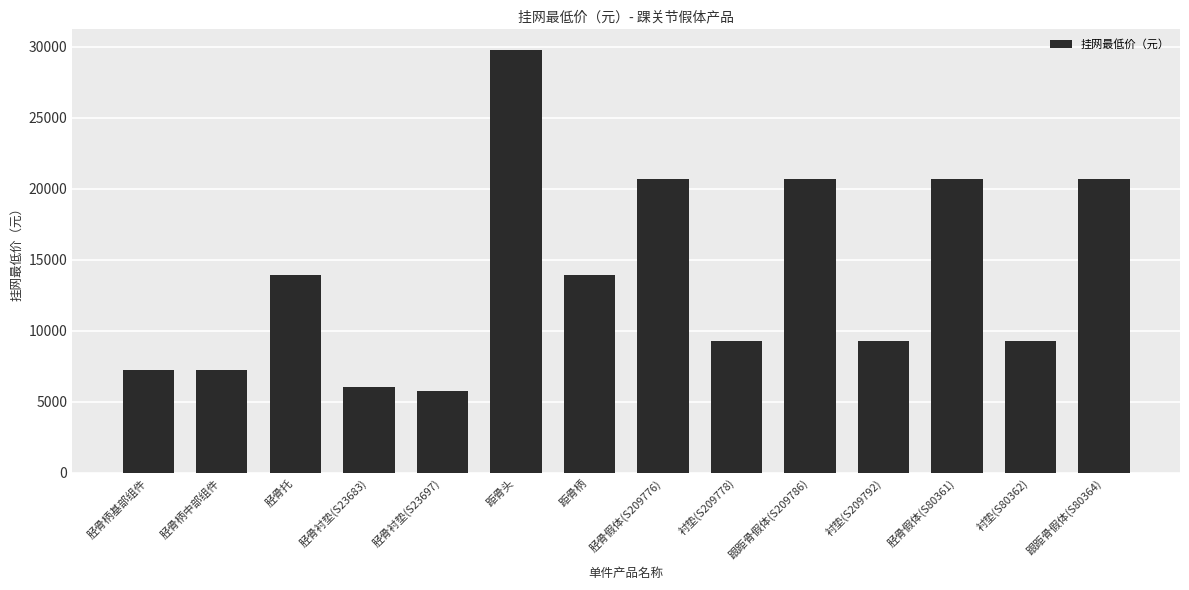

Count the number of data series in this chart.

1